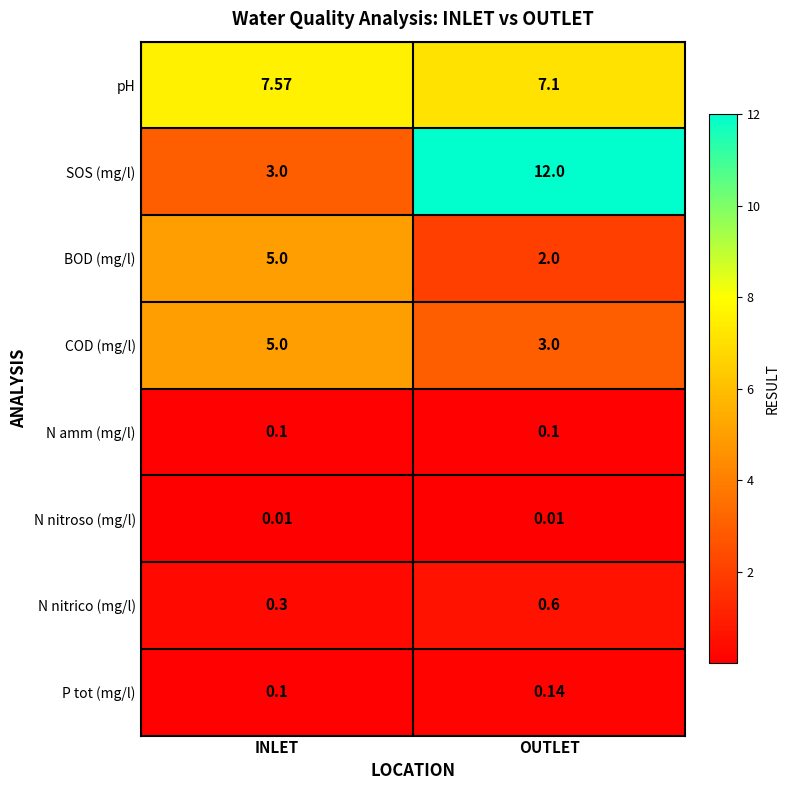

Where is N nitrico (mg/l) nearest to the value 0?

INLET